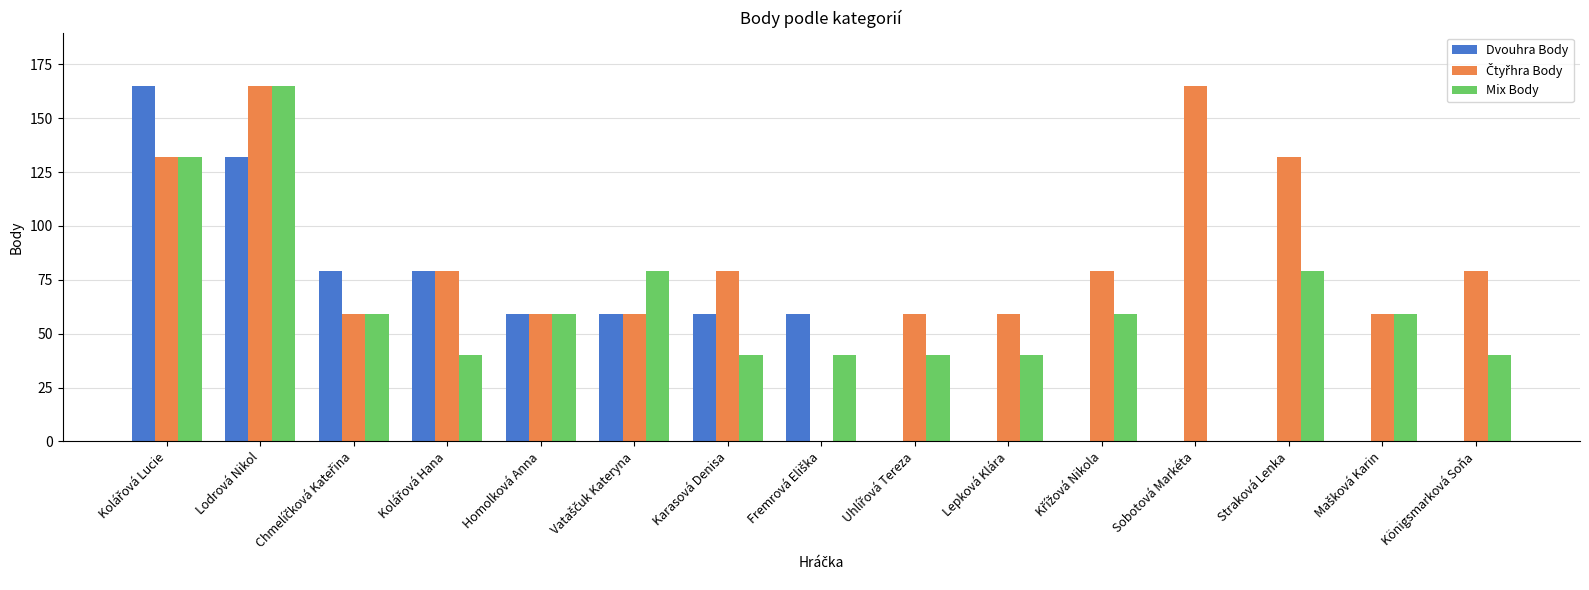

Count the number of data series in this chart.

3